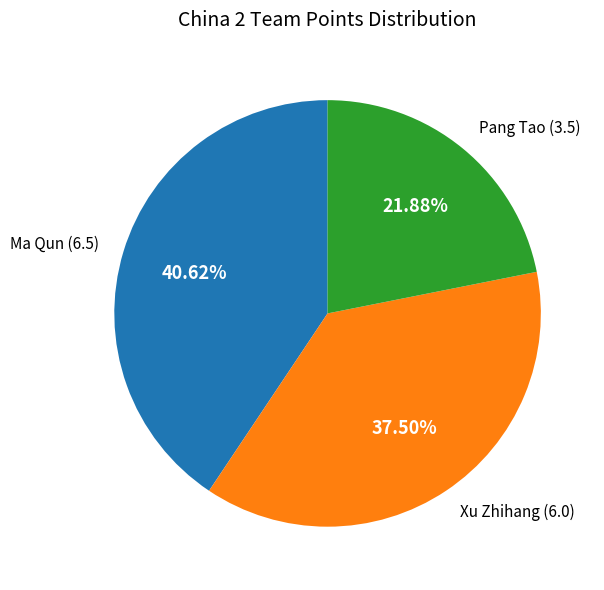

Which slice is the largest?

Ma Qun (6.5)